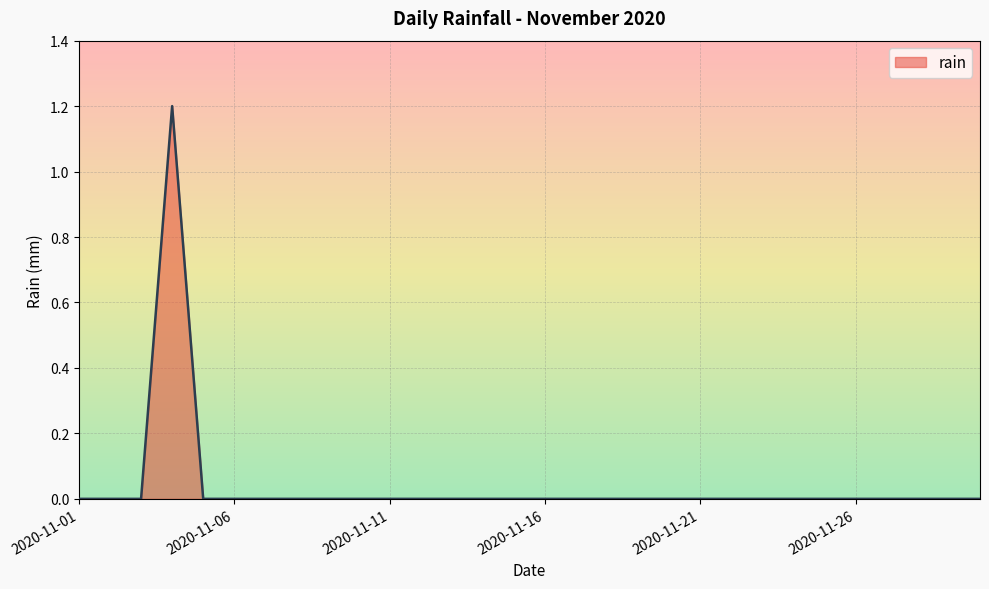

What is the sum of all values?

1.2